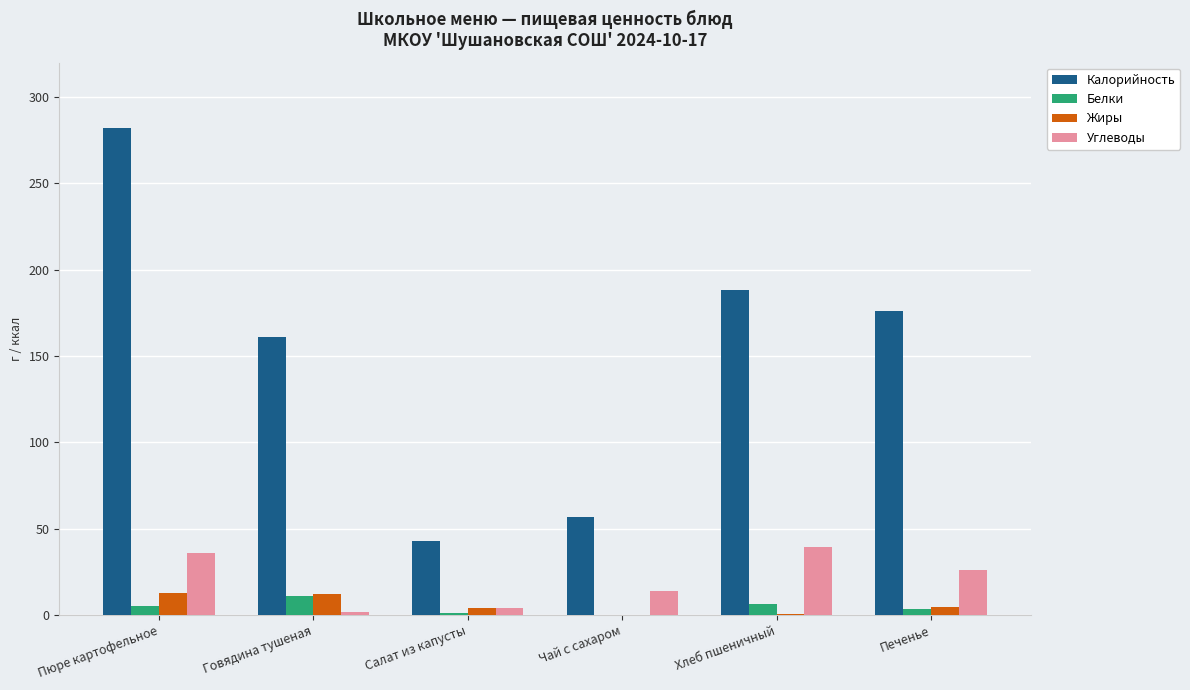

True or false: Белки has a value of 3.4 at Печенье.

True